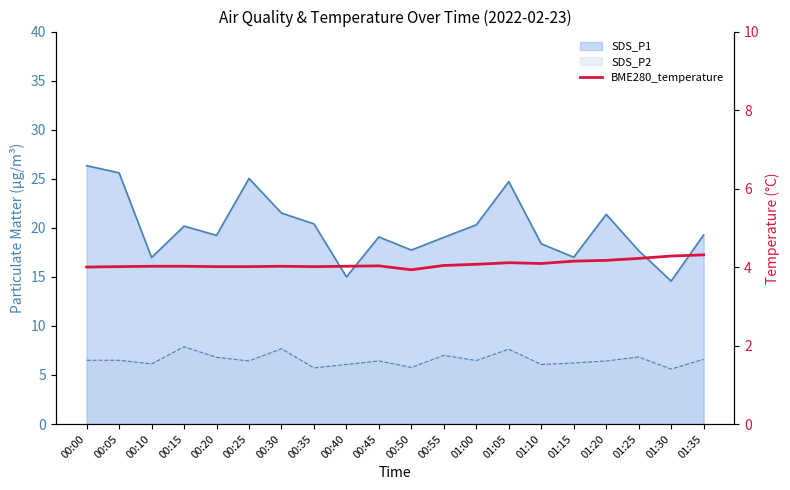

What is the minimum value shown in the chart?

3.9